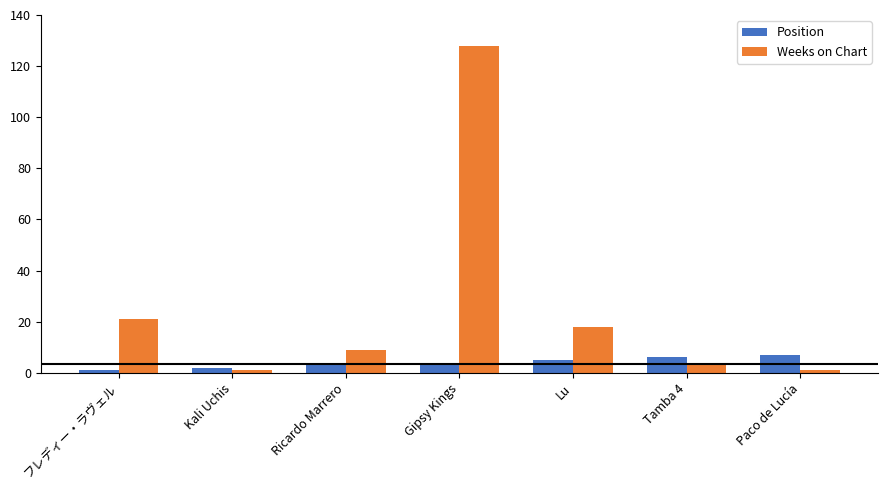

Between Kali Uchis and Gipsy Kings, which series saw the biggest shift?

Weeks on Chart